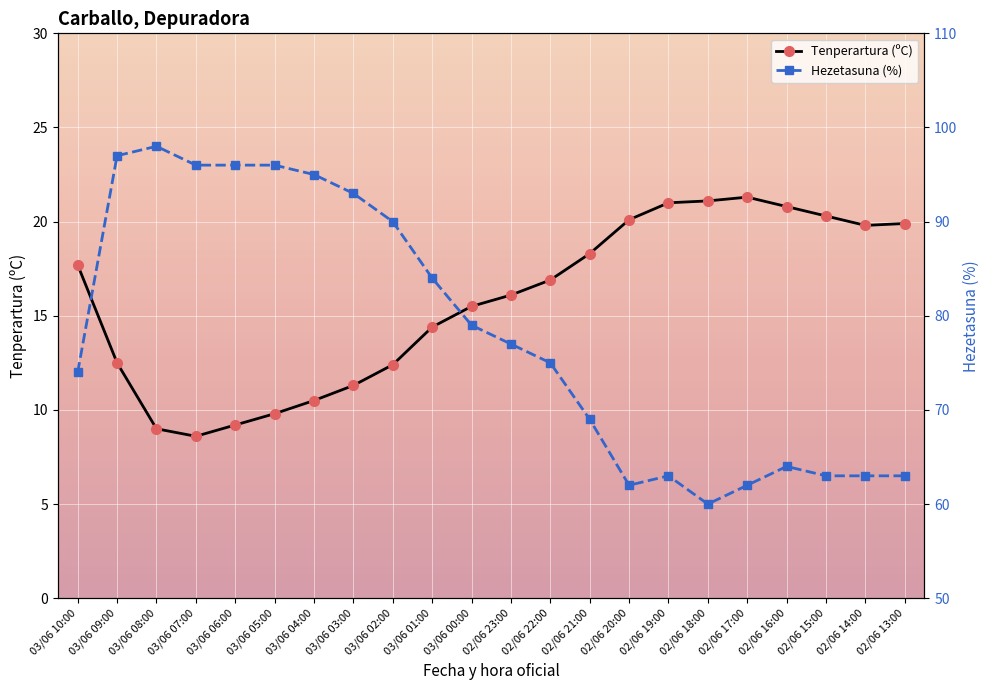

How many values in the Tenperartura (ºC) series are below 16?

10